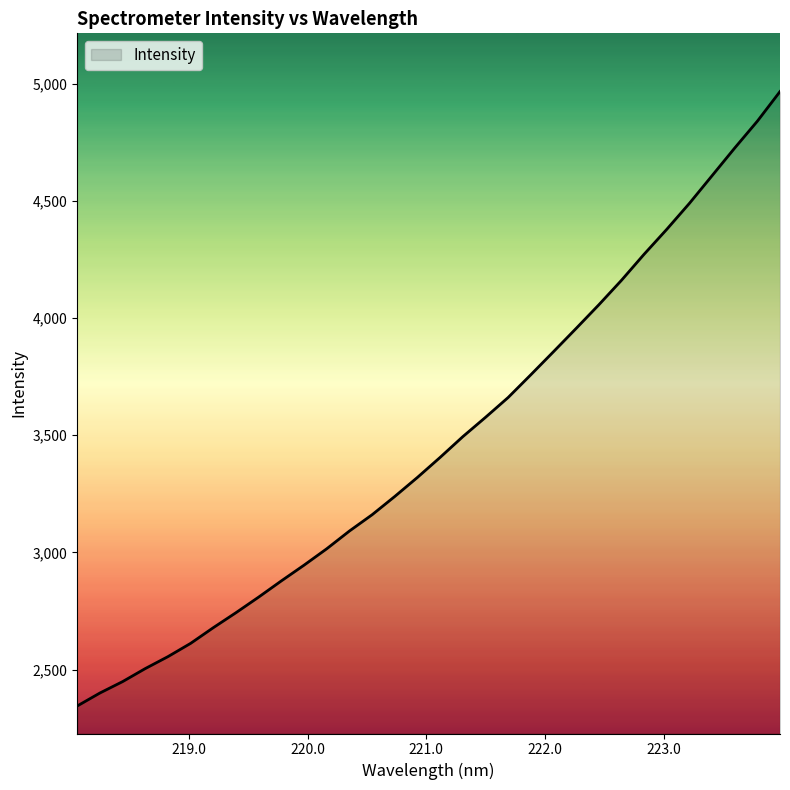

What is the greatest value displayed?

4966.2